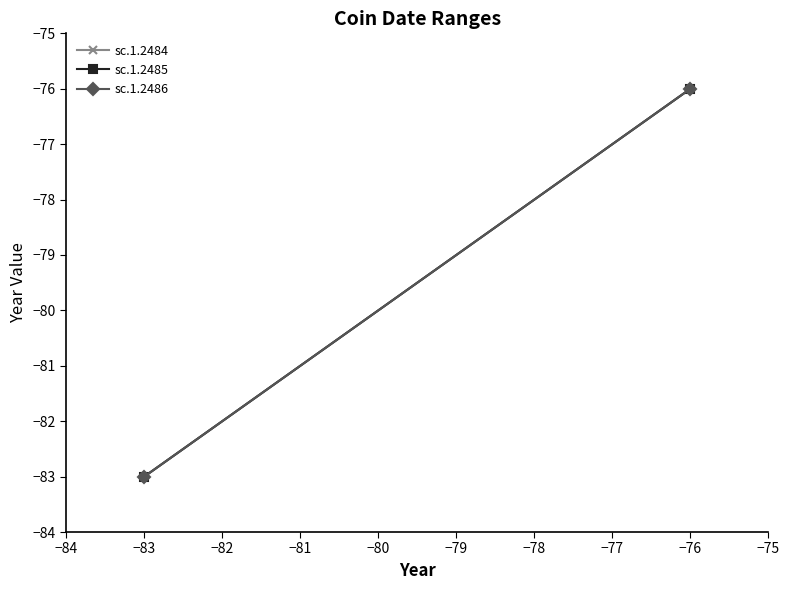

Rank the series by their maximum value, from lowest to highest.

sc.1.2484, sc.1.2485, sc.1.2486